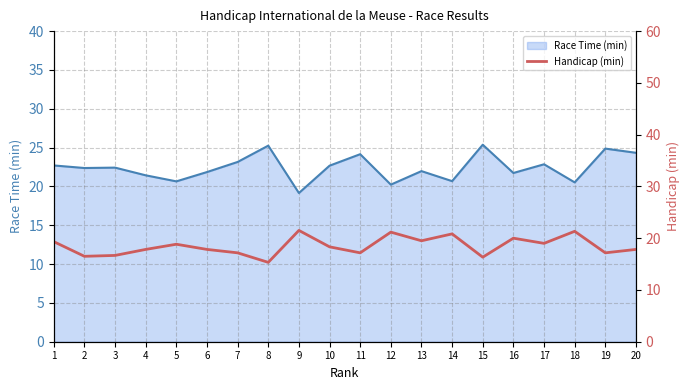

The chart shows a value of 32.2 at 18. True or false?

False